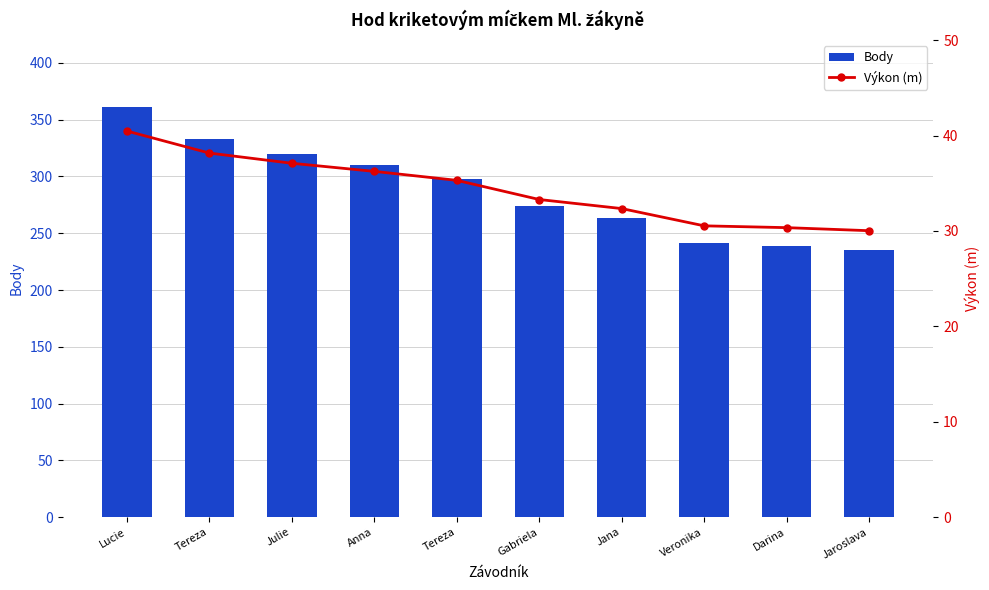

What is the label of the 7th bar from the left?

Jana